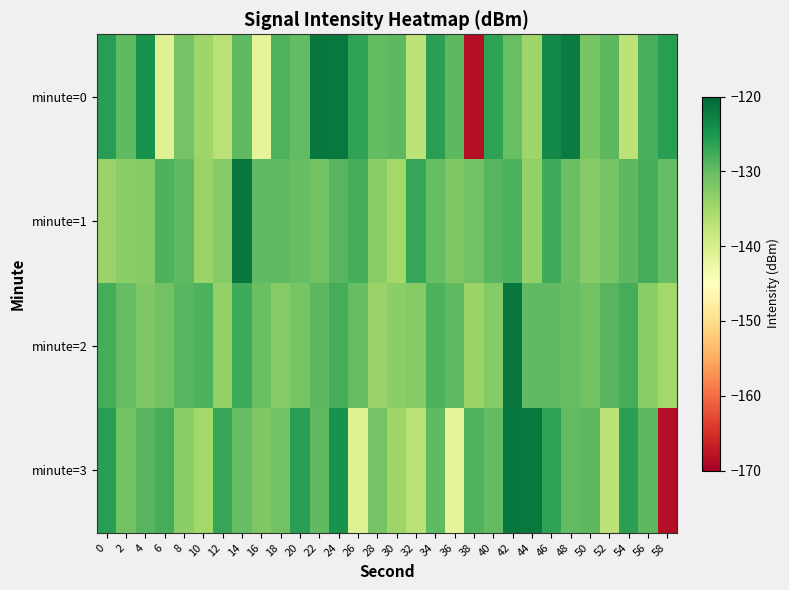

What is the greatest value displayed?

-121.7